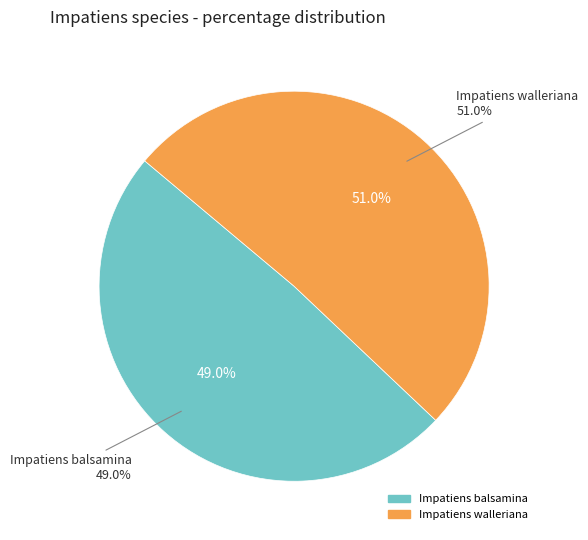

To the nearest percent, what portion does Impatiens balsamina represent?

49%